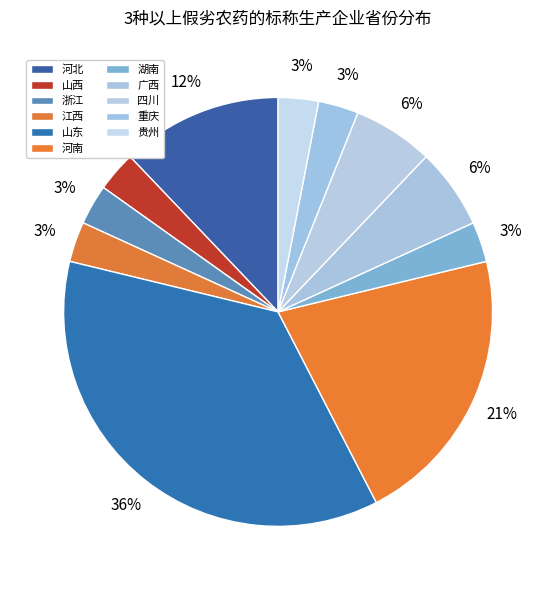

To the nearest percent, what portion does 湖南 represent?

3%